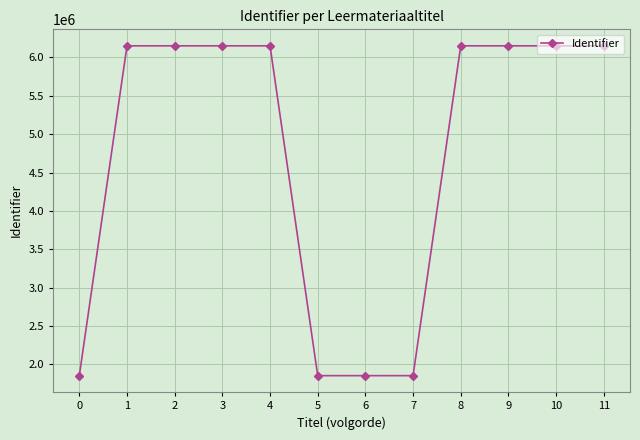

What is the value of the 3rd point from the left?

6151105